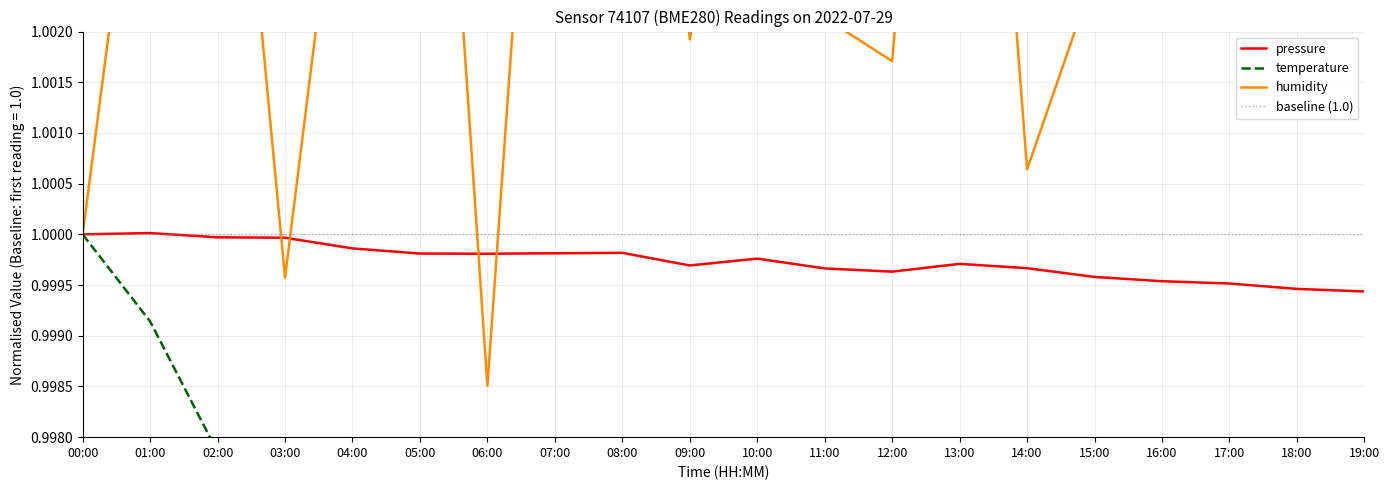

At which category does the chart reach its peak across all series?

13:00